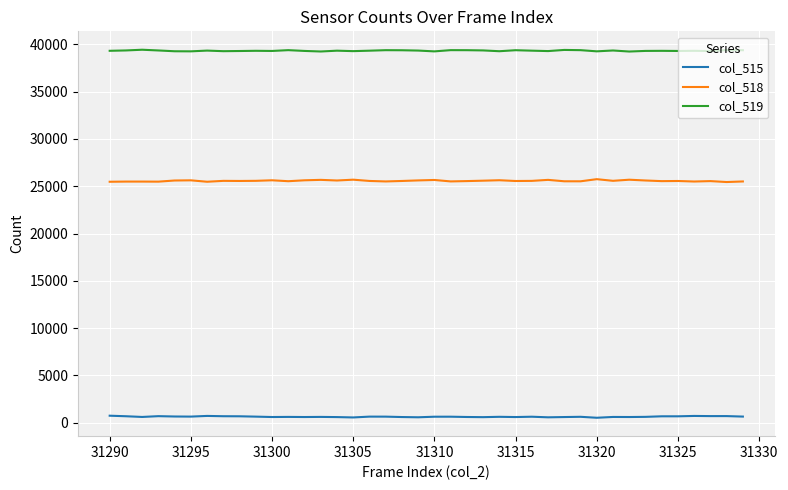

Which series has the largest total across all categories?

col_519